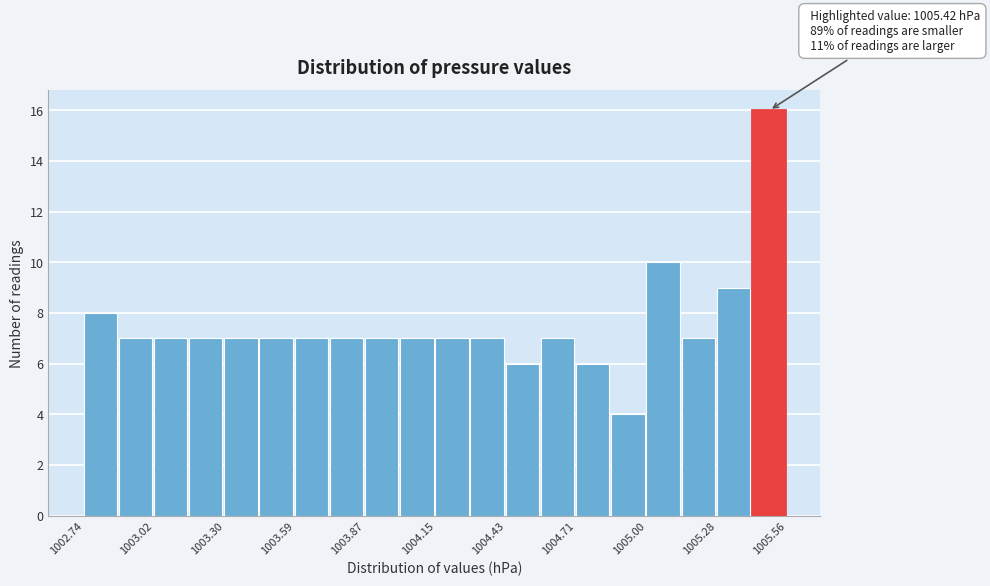

Read against the x-axis, roughly where is the centre of the tallest bar?

1005.50